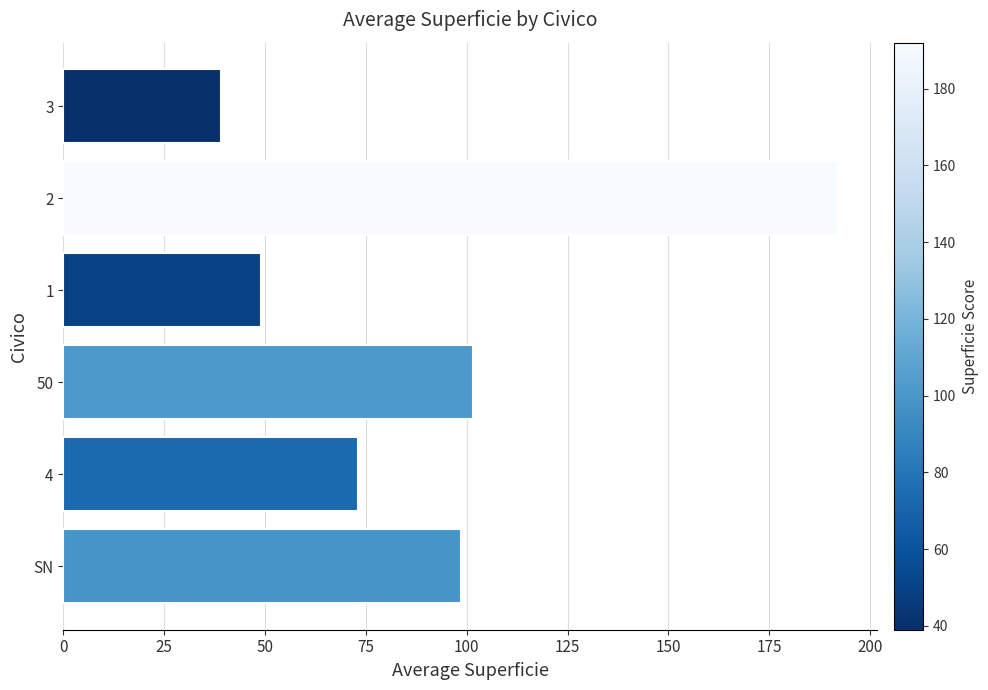

Where is the data nearest to the value 115?

50